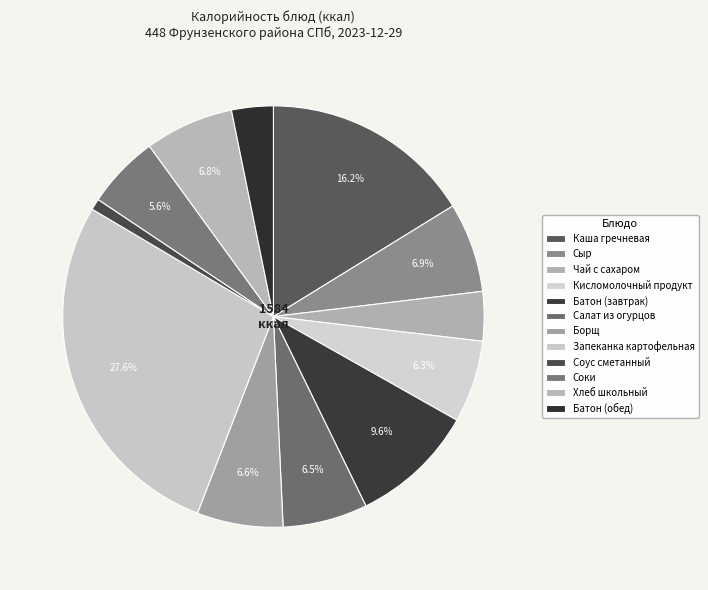

To the nearest percent, what is the average slice percentage?

8%